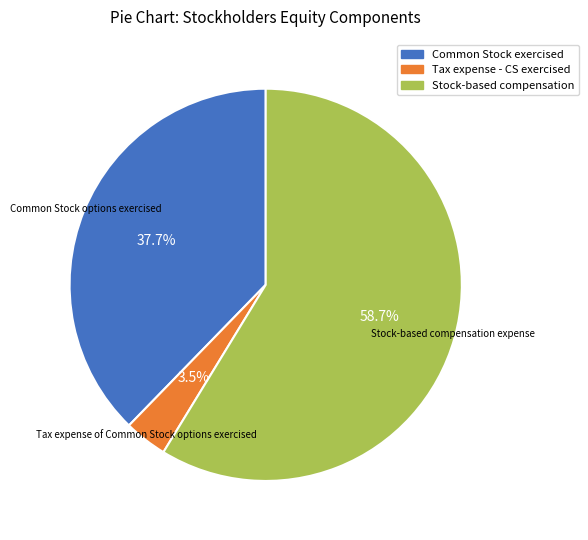

Is there any slice that represents more than half of the pie?

Yes